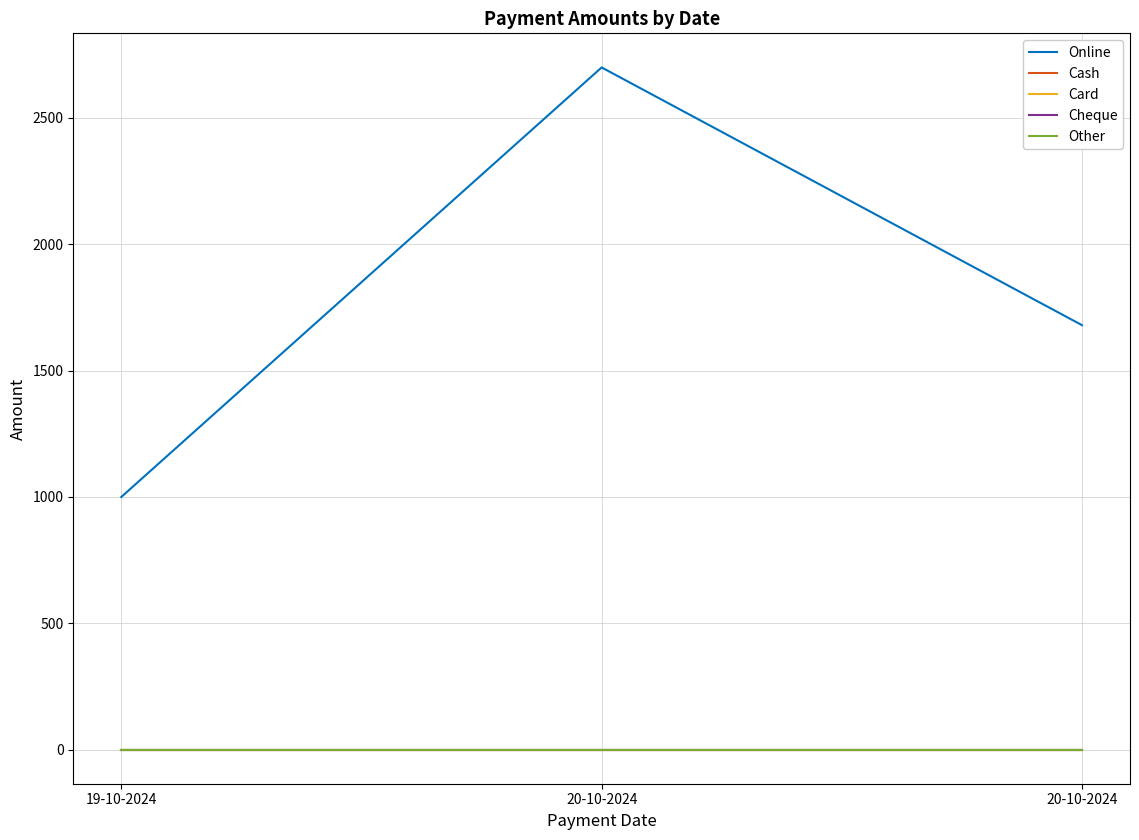

Reading left to right, what are all the values shown in this chart?

Online: 19-10-2024=1000	20-10-2024=2700	20-10-2024=1680
Cash: 19-10-2024=0	20-10-2024=0	20-10-2024=0
Card: 19-10-2024=0	20-10-2024=0	20-10-2024=0
Cheque: 19-10-2024=0	20-10-2024=0	20-10-2024=0
Other: 19-10-2024=0	20-10-2024=0	20-10-2024=0